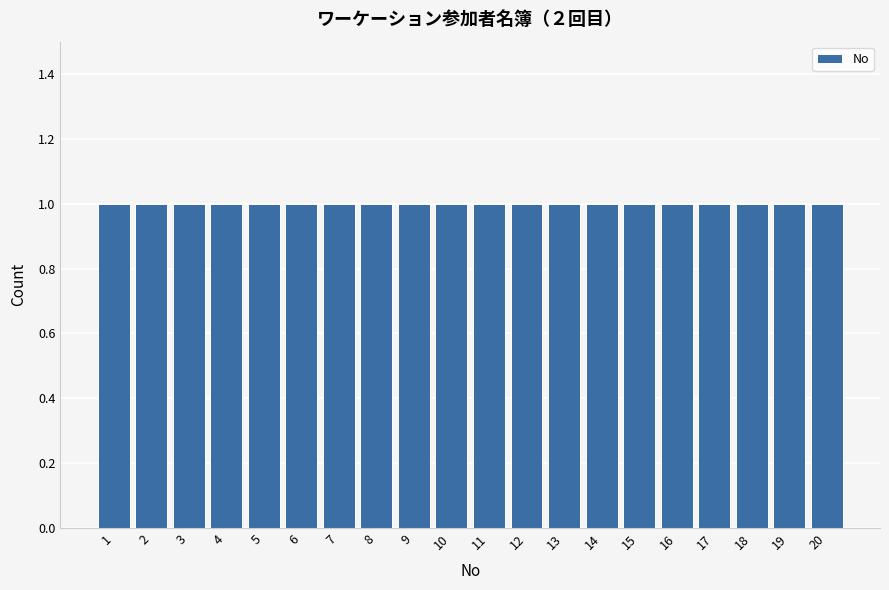

Reading left to right, transcribe this chart: for each bar, give the range it covers on the x-axis and its height. The values are not printed on the chart, so give them approximately, as read against the axis.

0.5 to 1.5: 1
1.5 to 2.5: 1
2.5 to 3.5: 1
3.5 to 4.5: 1
4.5 to 5.5: 1
5.5 to 6.5: 1
6.5 to 7.5: 1
7.5 to 8.5: 1
8.5 to 9.5: 1
9.5 to 10.5: 1
10.5 to 11.5: 1
11.5 to 12.5: 1
12.5 to 13.5: 1
13.5 to 14.5: 1
14.5 to 15.5: 1
15.5 to 16.5: 1
16.5 to 17.5: 1
17.5 to 18.5: 1
18.5 to 19.5: 1
19.5 to 20.5: 1